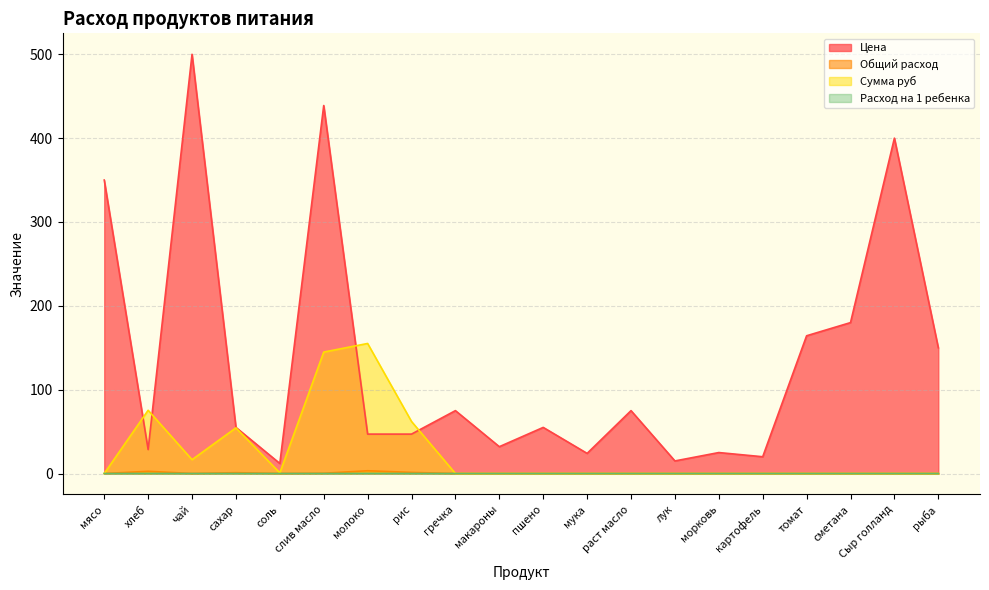

Rank the categories by Цена value from highest to lowest.

чай, слив масло, Сыр голланд, мясо, сметана, томат, рыба, гречка, раст масло, сахар, пшено, молоко, рис, макароны, хлеб, морковь, мука, картофель, лук, соль